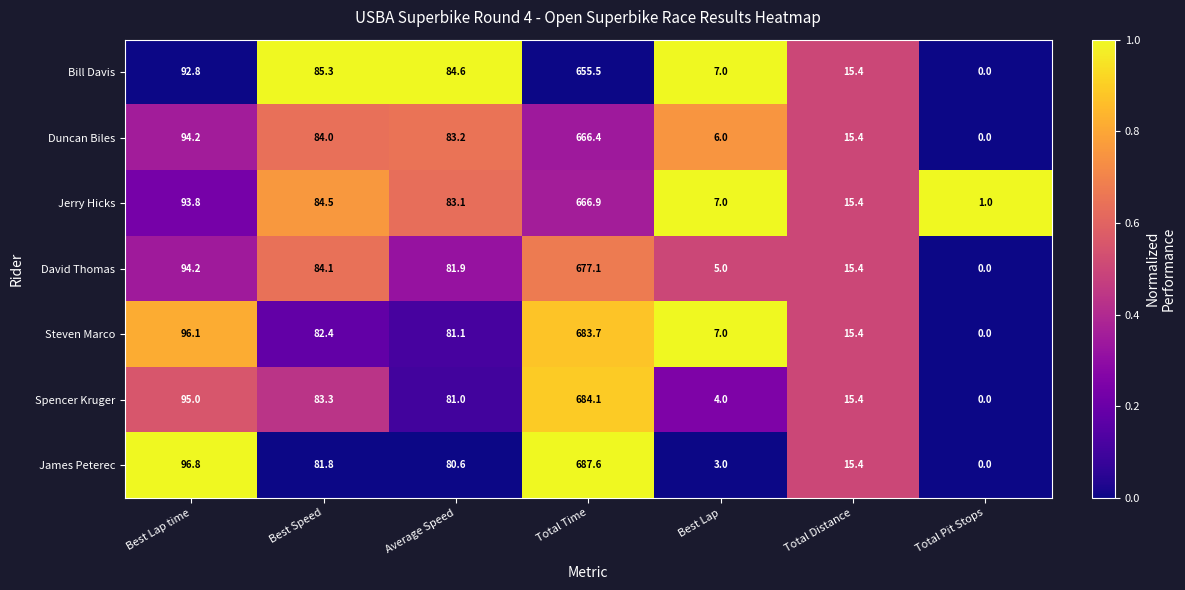

What is the approximate value of David Thomas at Total Time?

677.1